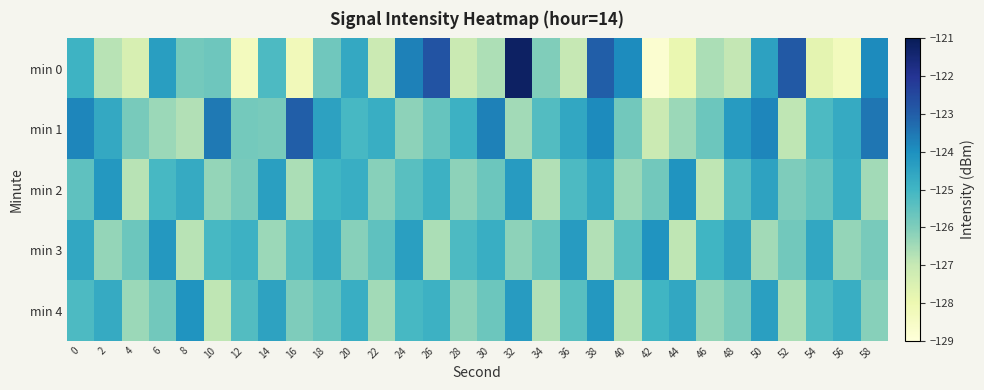

Reading left to right, extract all data points from this chart.

min 0: 0=-124.9	2=-126.8	4=-127.4	6=-124.4	8=-125.8	10=-125.7	12=-128.3	14=-125.2	16=-128.2	18=-125.8	20=-124.6	22=-127.1	24=-123.7	26=-122.8	28=-127.1	30=-126.6	32=-121.2	34=-126.0	36=-127.0	38=-123.0	40=-123.9	42=-128.8	44=-127.9	46=-126.6	48=-127.0	50=-124.4	52=-122.9	54=-127.8	56=-128.3	58=-123.9
min 1: 0=-123.8	2=-124.6	4=-125.9	6=-126.4	8=-126.7	10=-123.5	12=-125.8	14=-125.9	16=-123.0	18=-124.4	20=-125.1	22=-124.8	24=-126.2	26=-125.6	28=-124.9	30=-123.7	32=-126.5	34=-125.3	36=-124.6	38=-123.9	40=-125.8	42=-127.1	44=-126.4	46=-125.7	48=-124.3	50=-123.8	52=-126.9	54=-125.2	56=-124.7	58=-123.5
min 2: 0=-125.5	2=-124.2	4=-126.8	6=-125.1	8=-124.7	10=-126.3	12=-125.9	14=-124.4	16=-126.6	18=-125.0	20=-124.8	22=-126.1	24=-125.4	26=-124.9	28=-126.2	30=-125.7	32=-124.3	34=-126.7	36=-125.2	38=-124.6	40=-126.4	42=-125.8	44=-124.1	46=-126.9	48=-125.3	50=-124.5	52=-126.0	54=-125.6	56=-124.8	58=-126.5
min 3: 0=-124.6	2=-126.3	4=-125.7	6=-124.2	8=-126.8	10=-125.1	12=-124.9	14=-126.4	16=-125.3	18=-124.7	20=-126.1	22=-125.5	24=-124.4	26=-126.6	28=-125.2	30=-124.8	32=-126.2	34=-125.6	36=-124.3	38=-126.7	40=-125.4	42=-124.1	44=-126.9	46=-125.0	48=-124.5	50=-126.5	52=-125.8	54=-124.6	56=-126.3	58=-125.9
min 4: 0=-125.2	2=-124.7	4=-126.4	6=-125.8	8=-124.1	10=-126.9	12=-125.3	14=-124.5	16=-126.0	18=-125.6	20=-124.8	22=-126.5	24=-125.1	26=-124.9	28=-126.2	30=-125.7	32=-124.3	34=-126.7	36=-125.4	38=-124.2	40=-126.8	42=-125.0	44=-124.6	46=-126.3	48=-125.9	50=-124.4	52=-126.6	54=-125.2	56=-124.8	58=-126.1